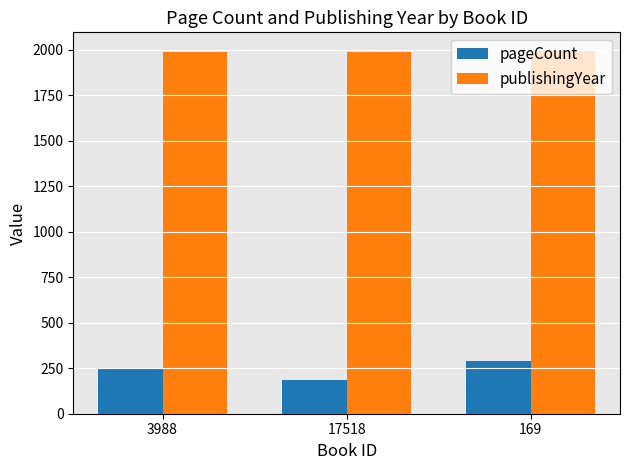

Rank the series at 17518 from highest to lowest value.

publishingYear, pageCount